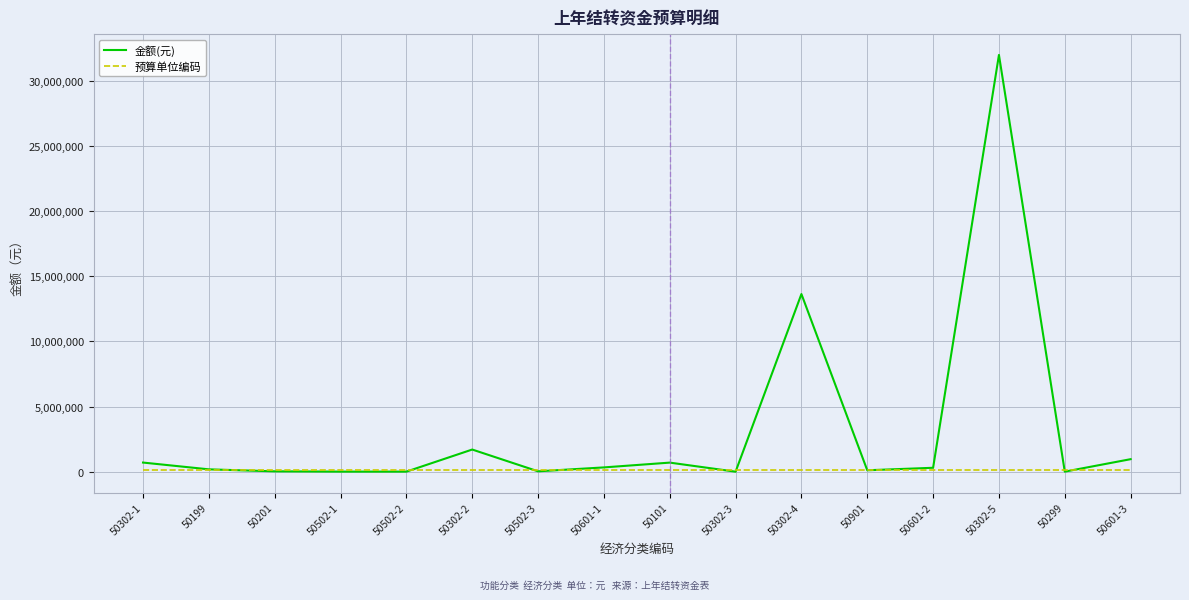

List the series in order of their peak value, lowest first.

预算单位编码, 金额(元)